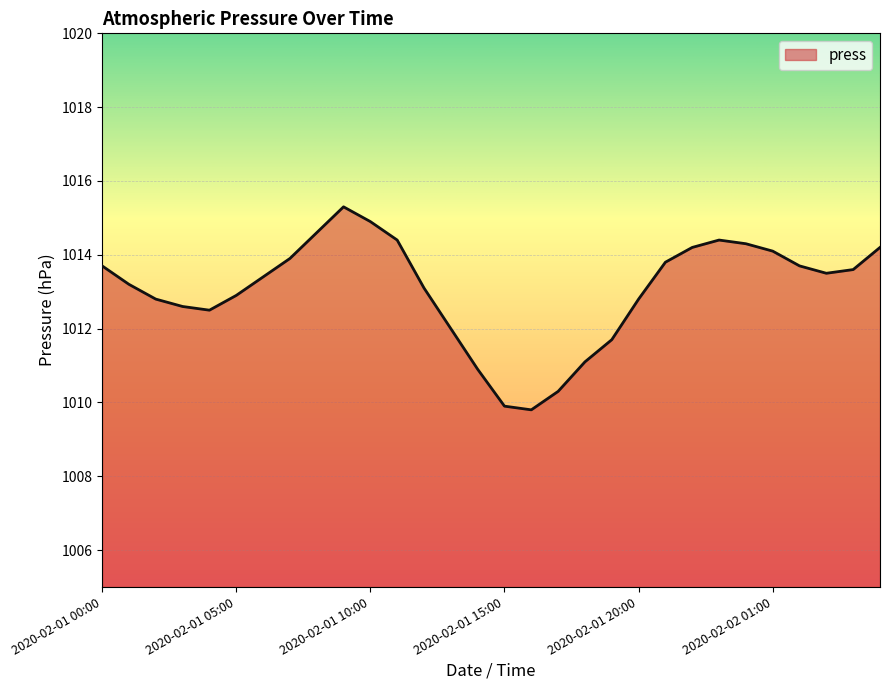

What is the maximum value shown in the chart?

1015.3